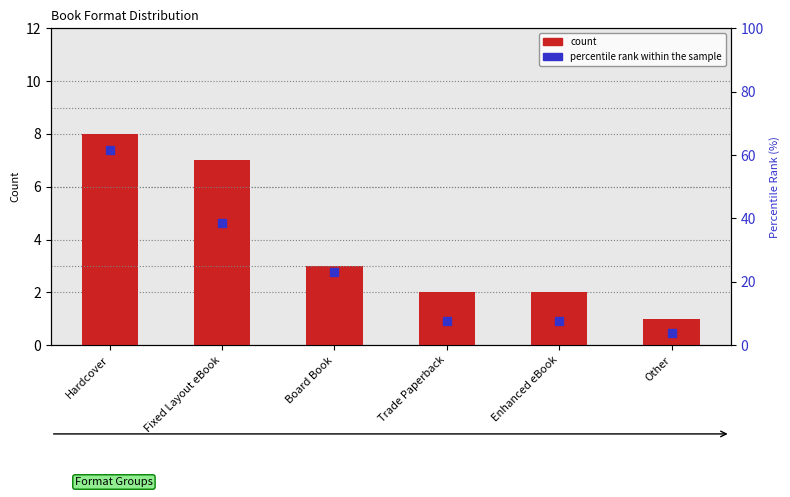

Which series reaches the minimum Y coordinate?

count